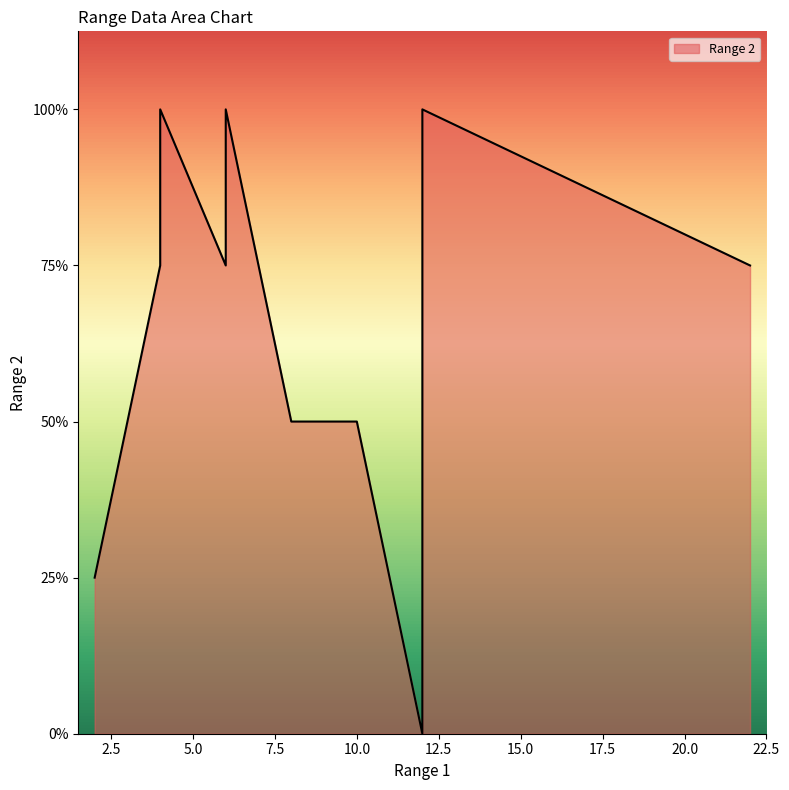

Reading left to right, what are all the values shown in this chart?

2=1	8=2	10=2	22=3	4=3	6=3	12=0	4=4	6=4	12=4